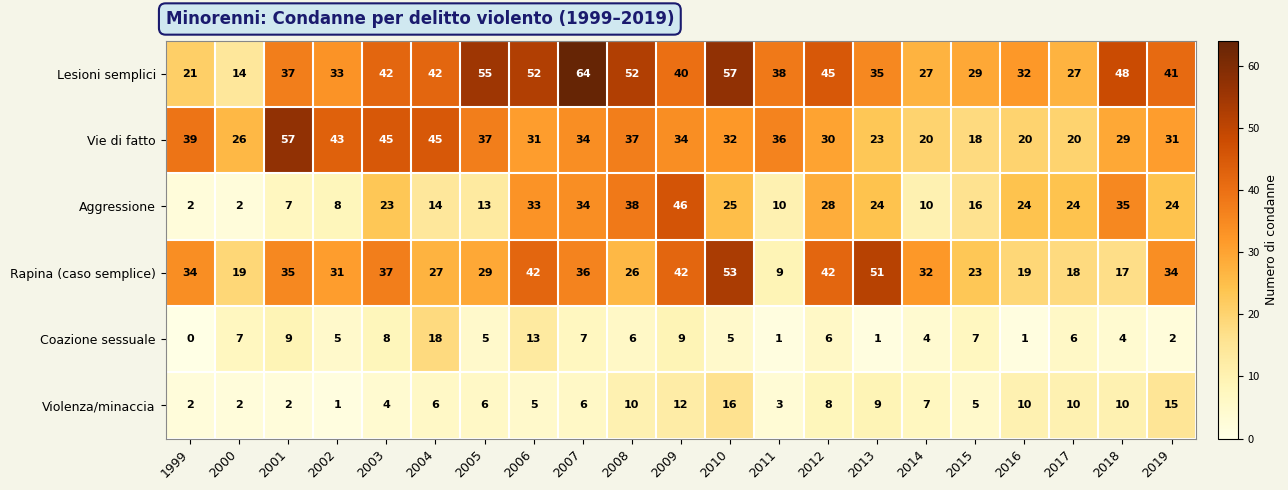

Between 2007 and 2009, which series saw the biggest shift?

Lesioni semplici